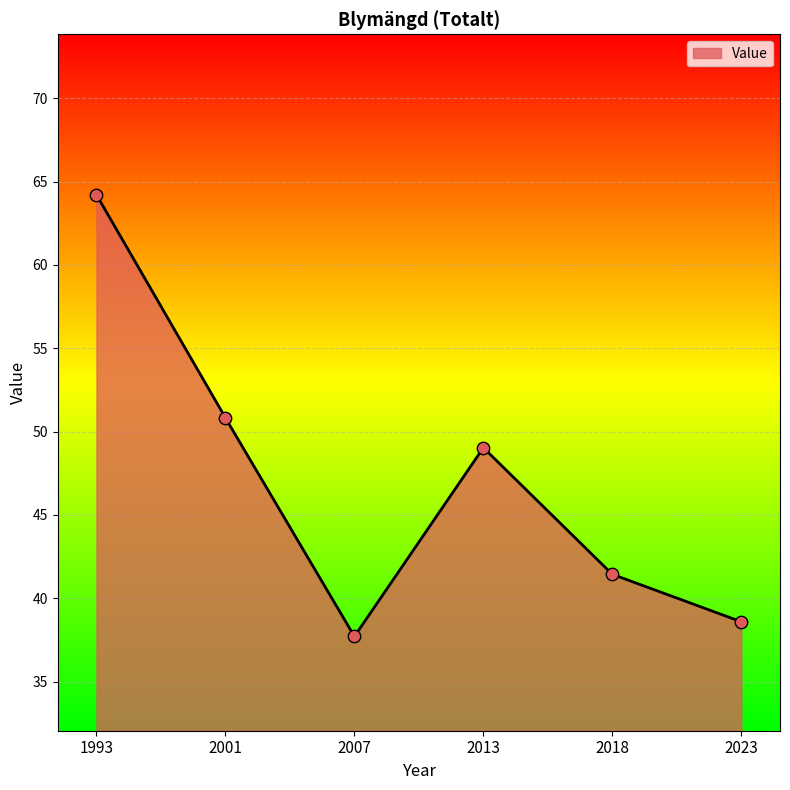

Between 2013 and 1993, which is larger?

1993